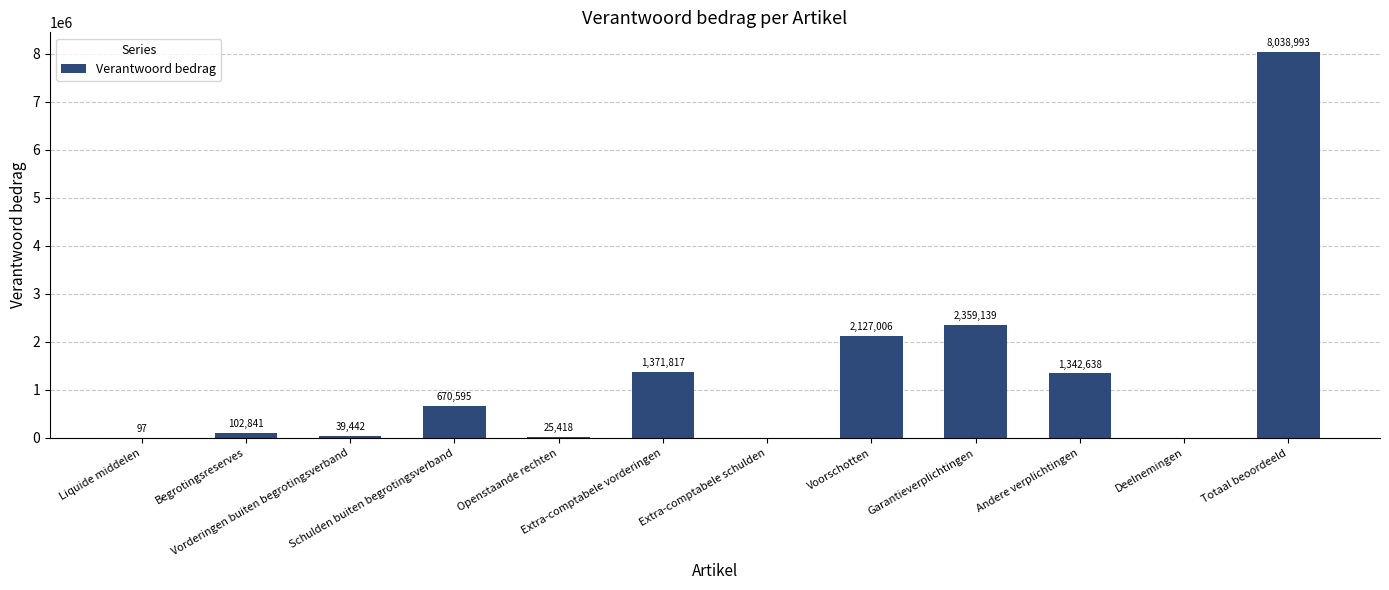

What is the maximum value shown in the chart?

8038993